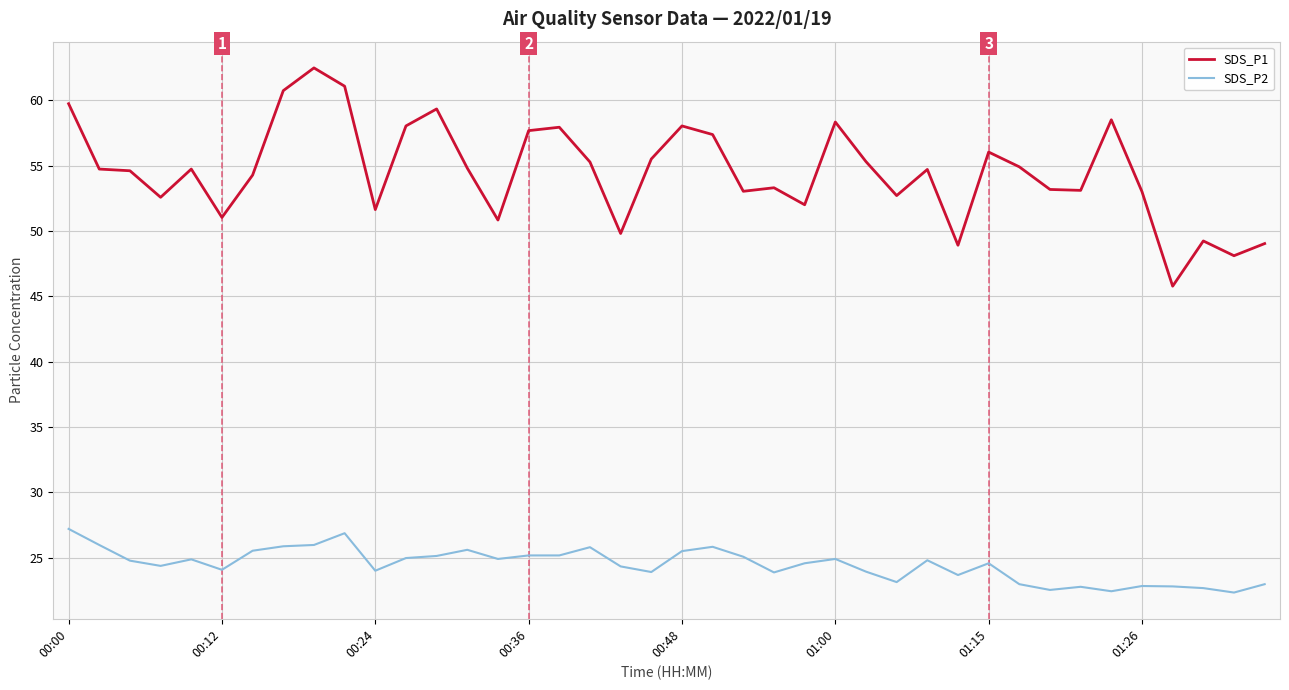

Which series has the largest total across all categories?

SDS_P1